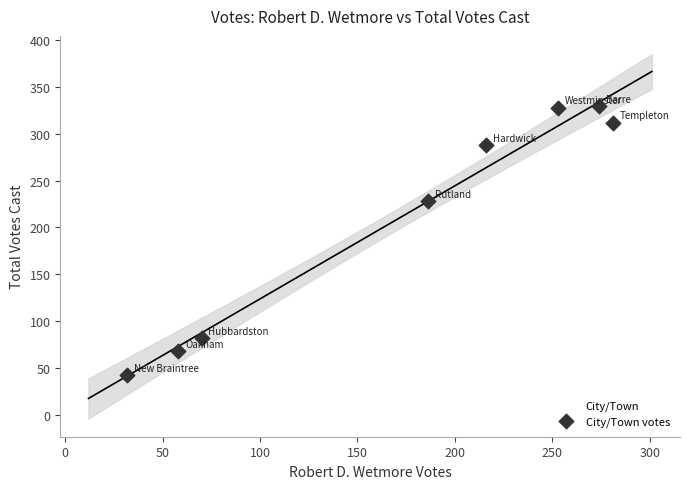

What is the range of X values (max minus min)?

249